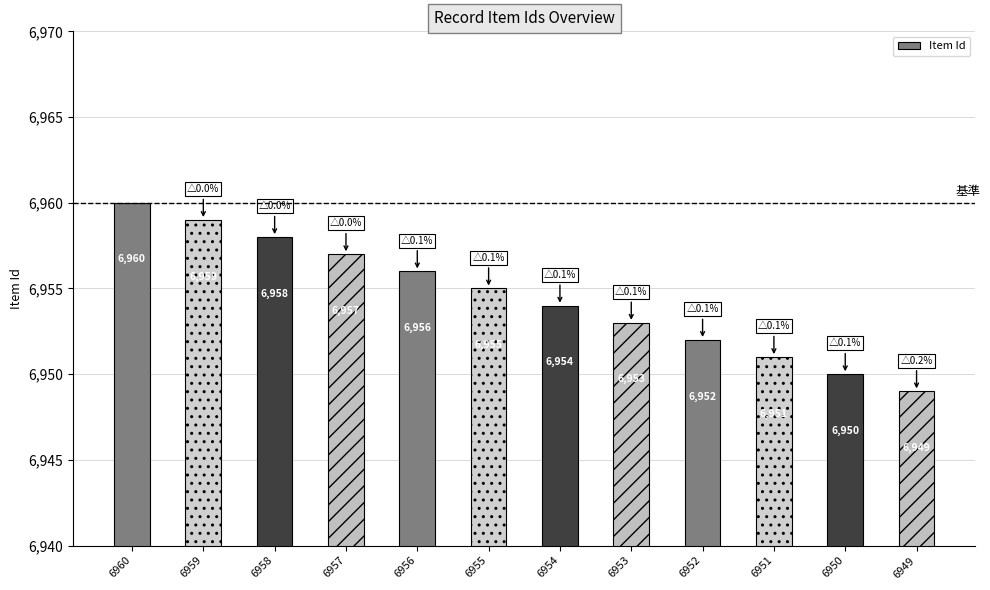

Reading left to right, what are all the values shown in this chart?

6960	6959	6958	6957	6956	6955	6954	6953	6952	6951	6950	6949